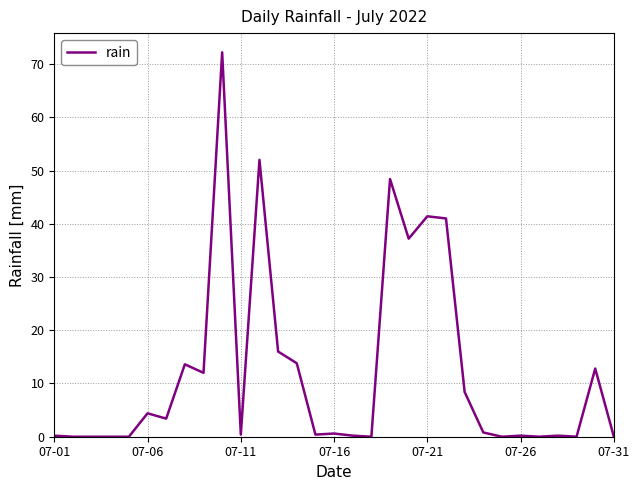

How many series are shown in this chart?

1